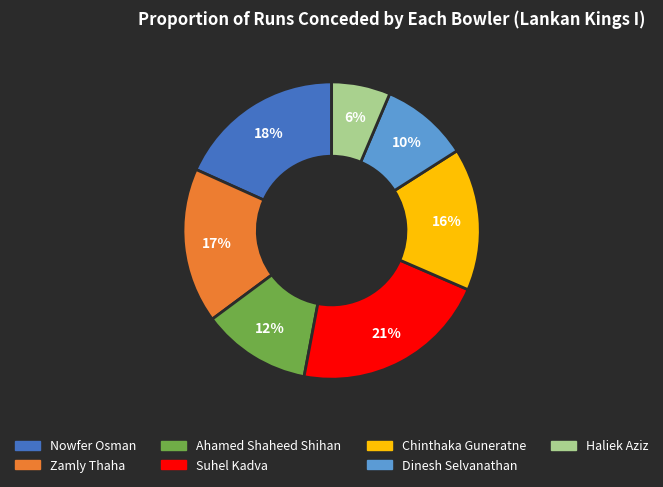

The Chinthaka Guneratne slice represents 10% of the pie. True or false?

False